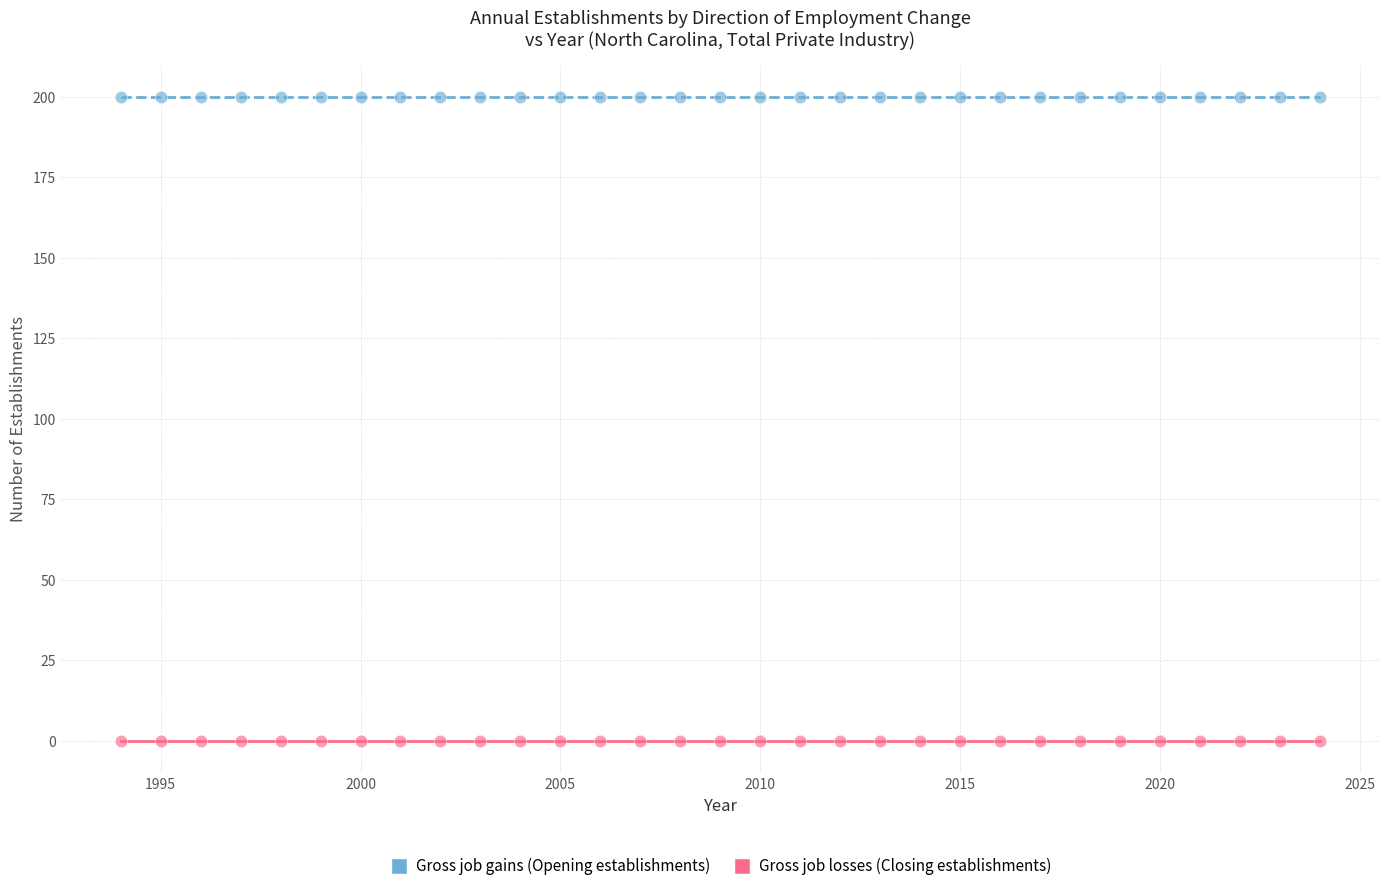

What are all the series names shown in the legend?

Gross job gains (Opening establishments), Gross job losses (Closing establishments)